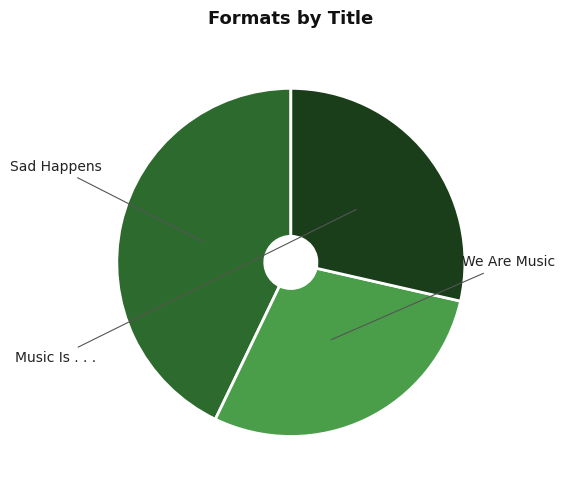

Is there a majority slice in this chart?

No